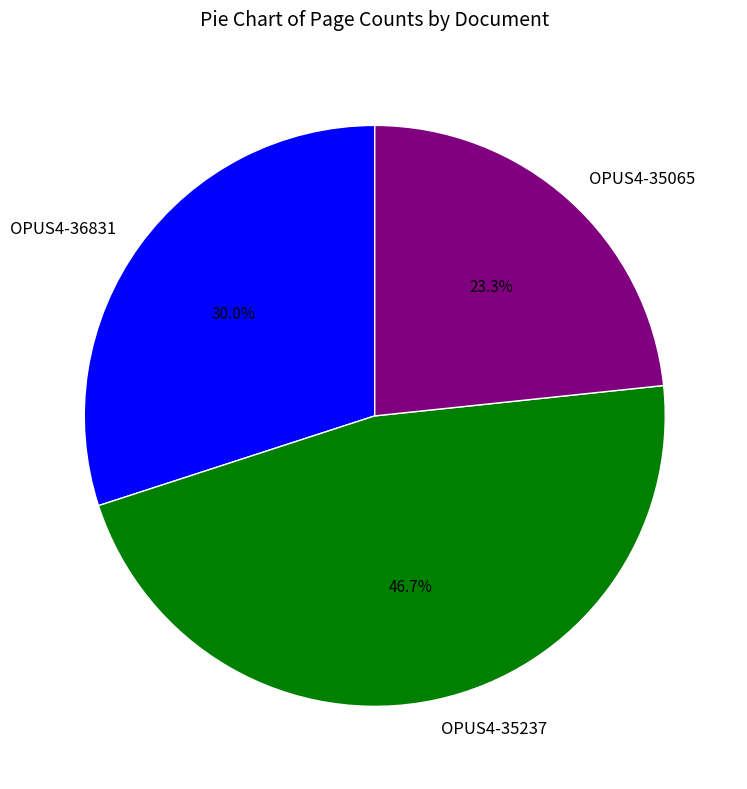

To the nearest percent, what is the difference between the largest and smallest slice percentages?

23%